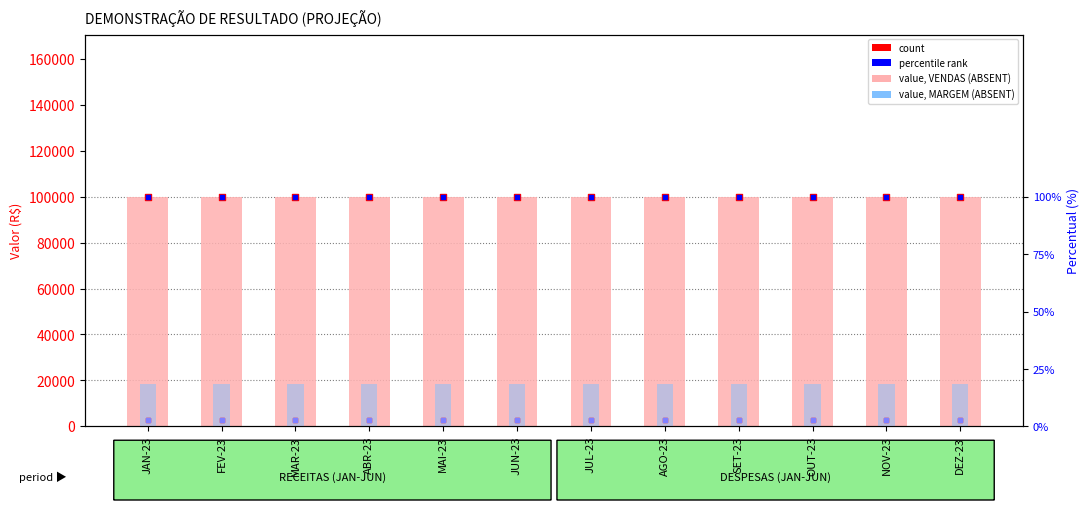

Which series contains the lowest Y value?

rank, RESULTADO OPERACIONAL